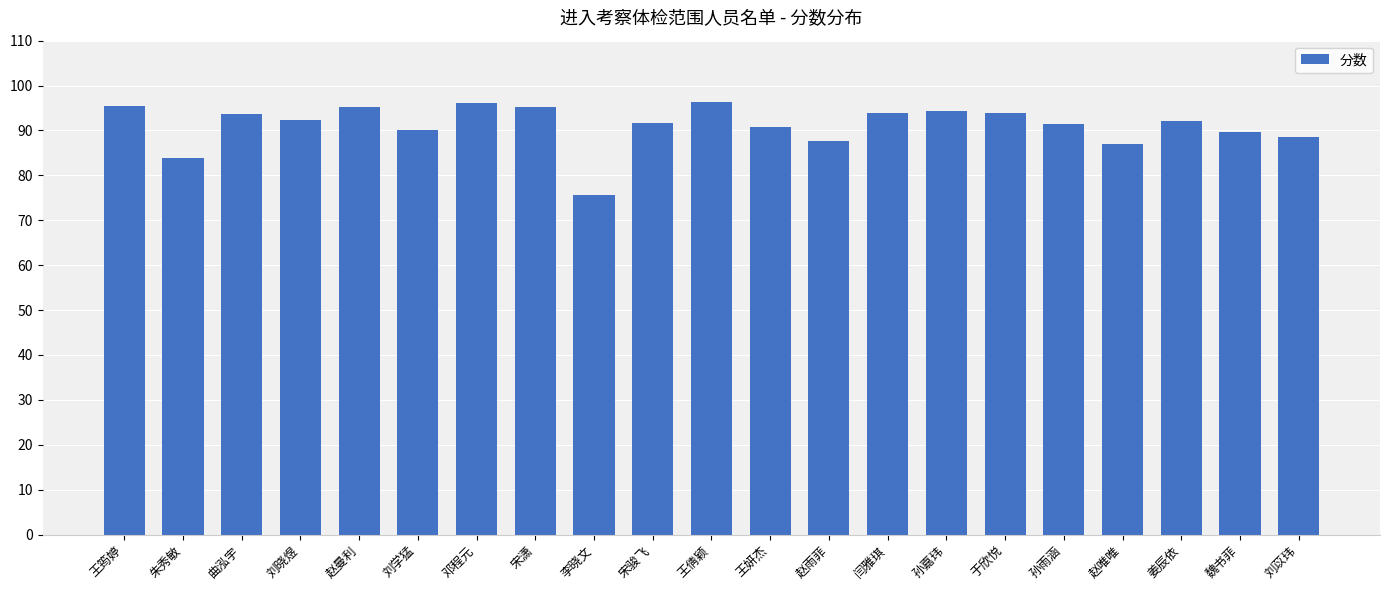

What is the approximate value at 王妍杰?

90.8